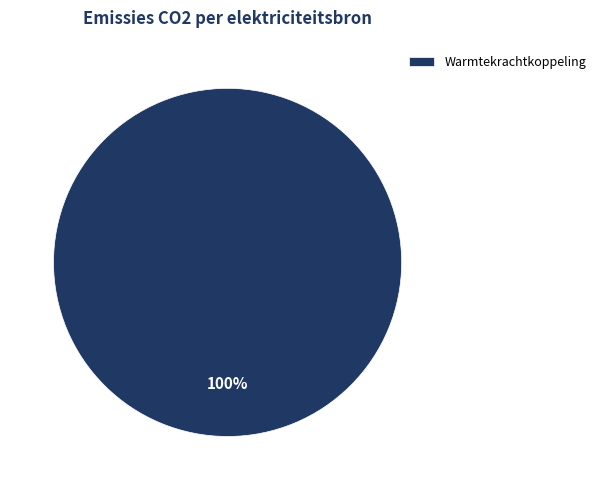

What percentage is the Warmtekrachtkoppeling slice, to the nearest percent?

100%